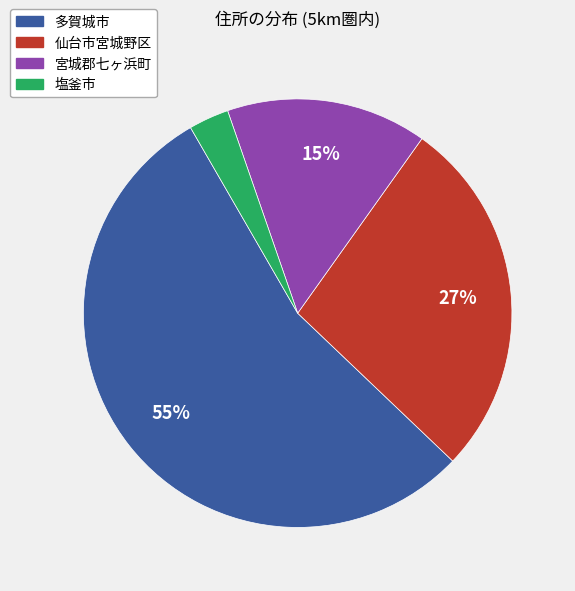

Is it true that 宮城郡七ヶ浜町 is 3% of the pie?

False